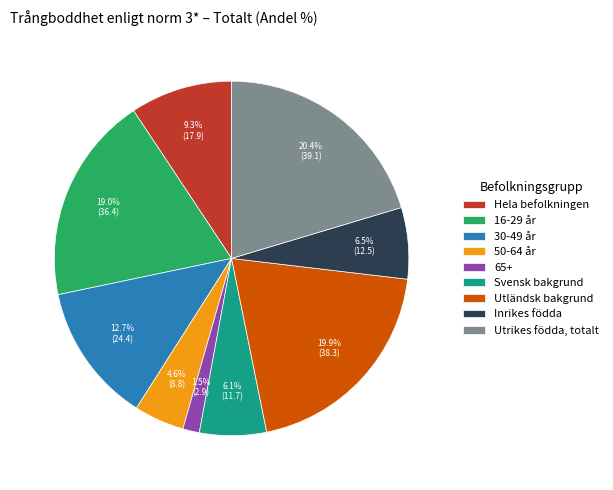

Rank the categories by value from lowest to highest.

65+, 50-64 år, Svensk bakgrund, Inrikes födda, Hela befolkningen, 30-49 år, 16-29 år, Utländsk bakgrund, Utrikes födda, totalt